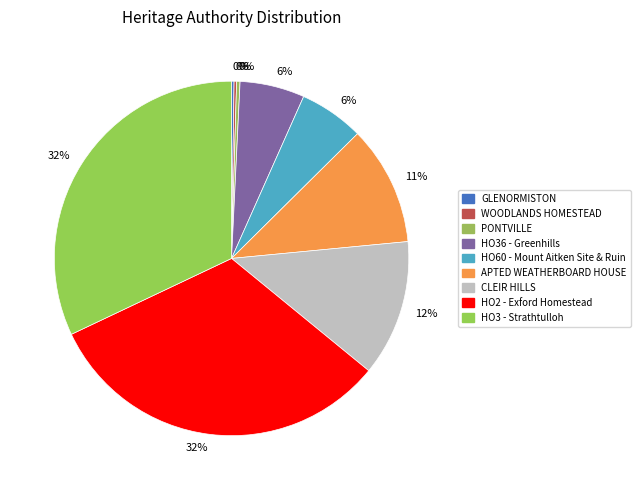

How many segments does this pie chart have?

9